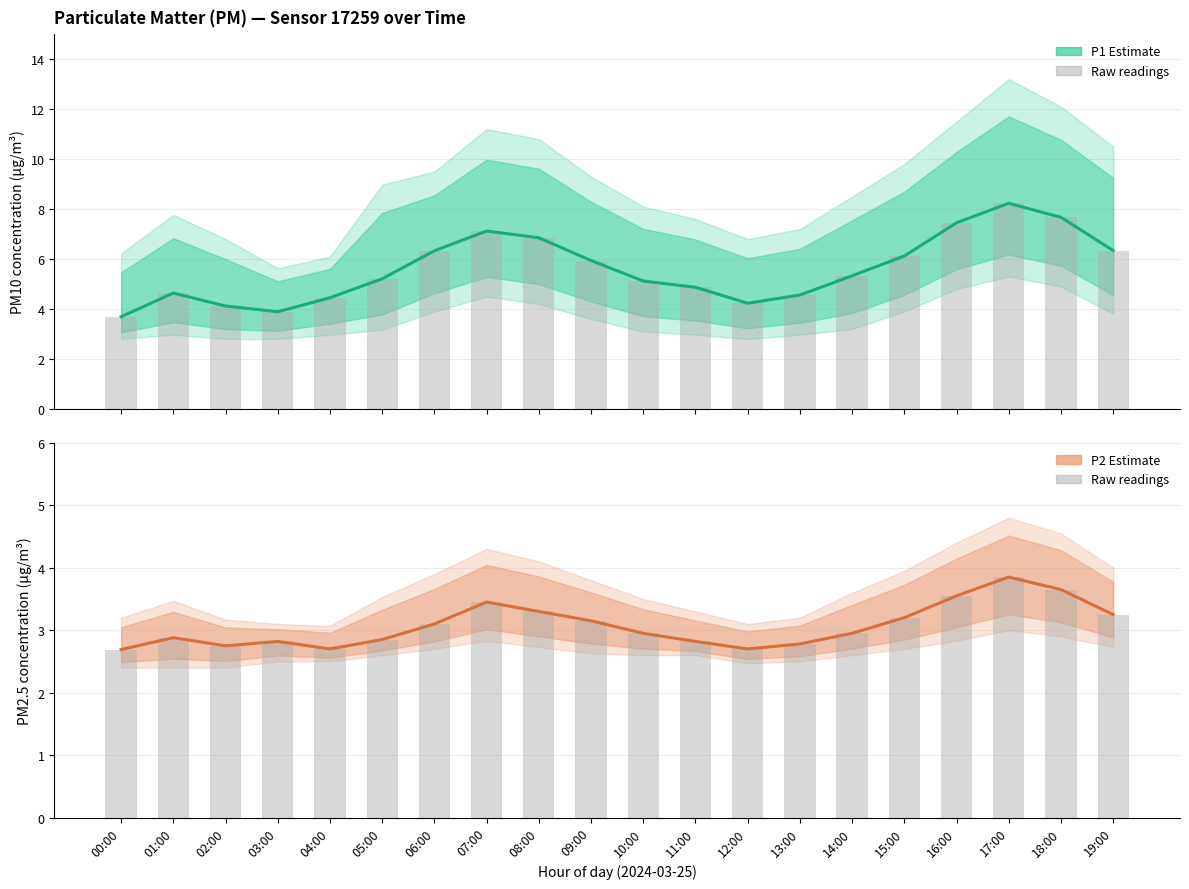

What is the difference between the second highest and minimum values in the P1 (PM10) Estimate series?

4.0